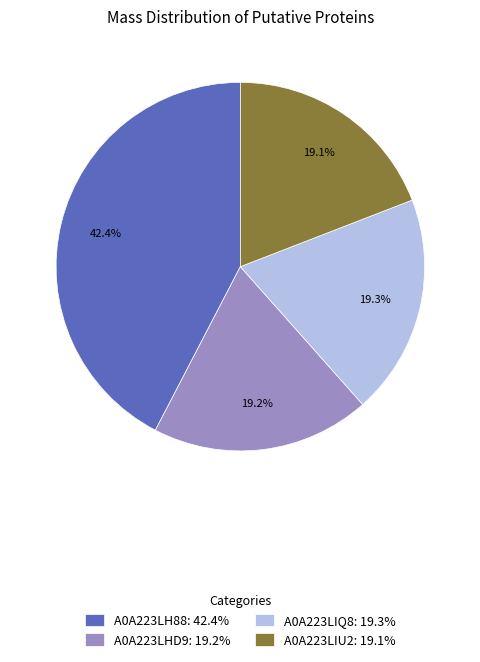

Do A0A223LIU2: 19.1% and A0A223LH88: 42.4% together represent more than half of the pie?

Yes